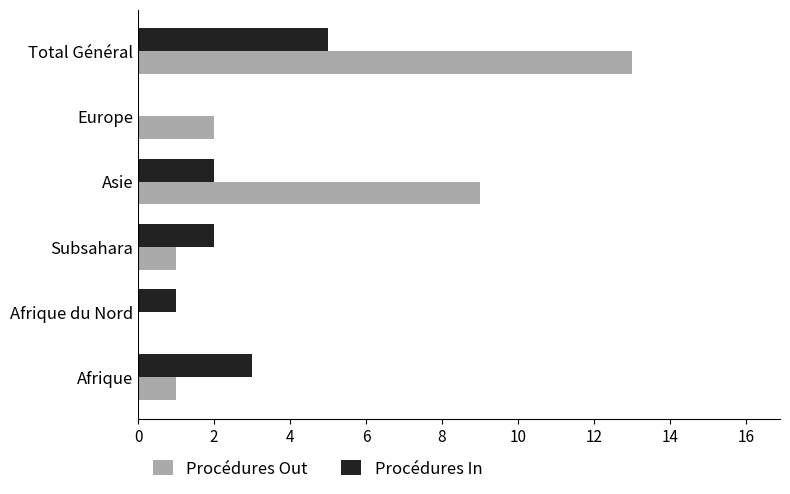

What is the maximum value shown in the chart?

13